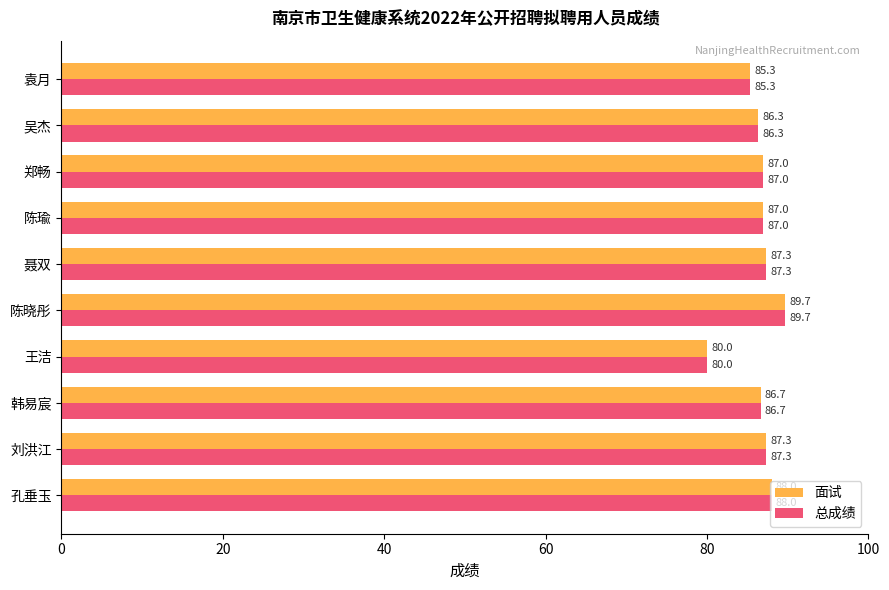

Is it true that 总成绩 equals 86.7 at 韩易宸?

True